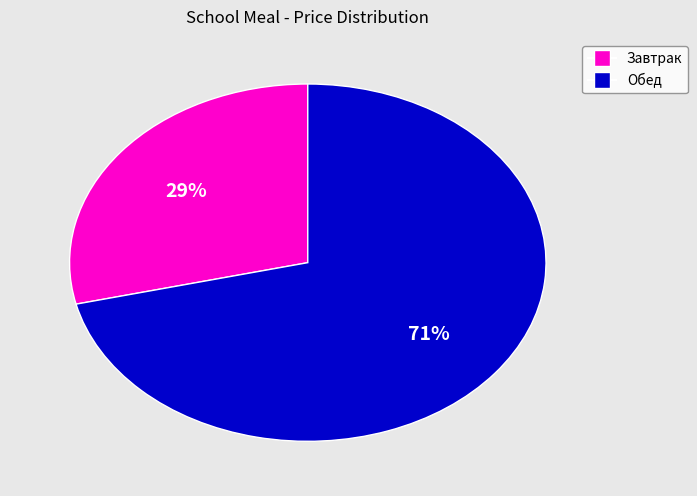

To the nearest percent, what is the average slice percentage?

50%